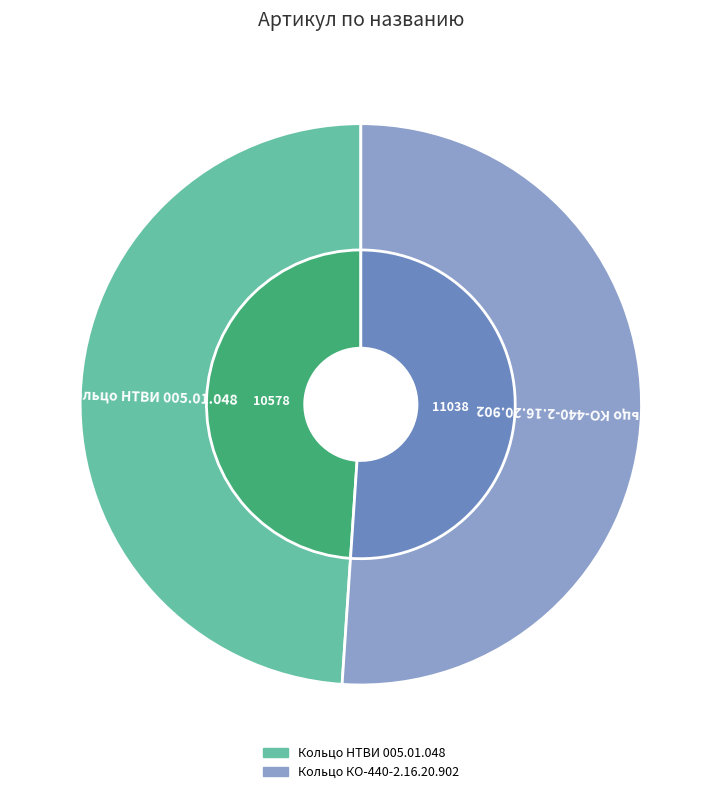

How many slices are in this pie chart?

2